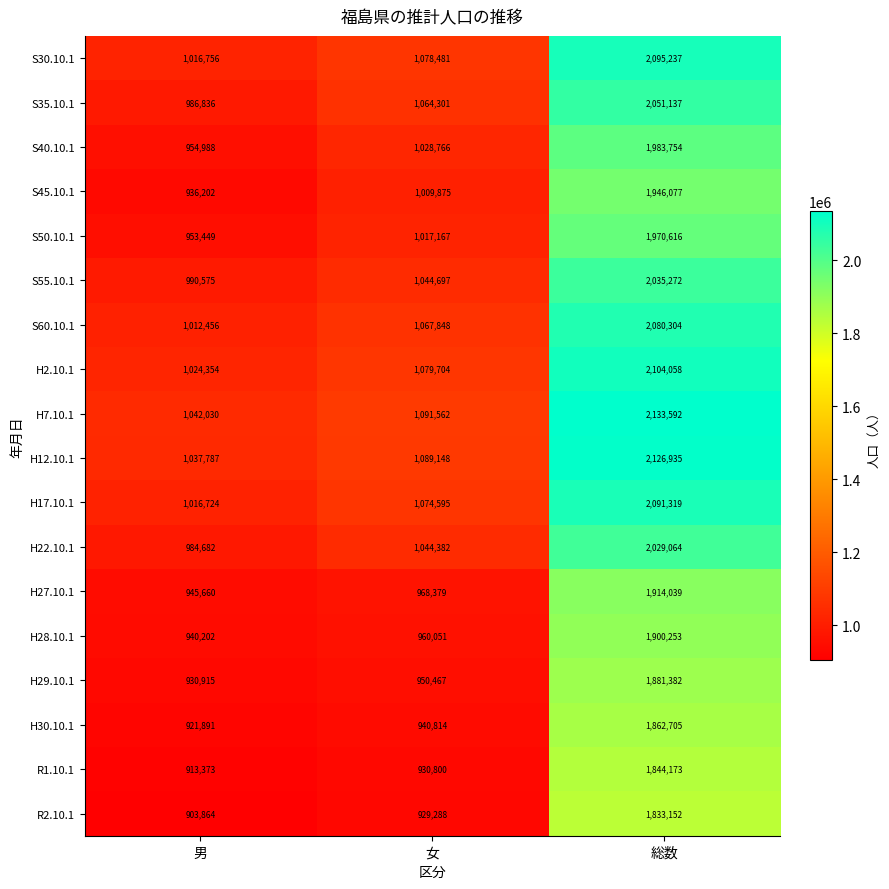

What is the sum of all S60.10.1 values?

4160608